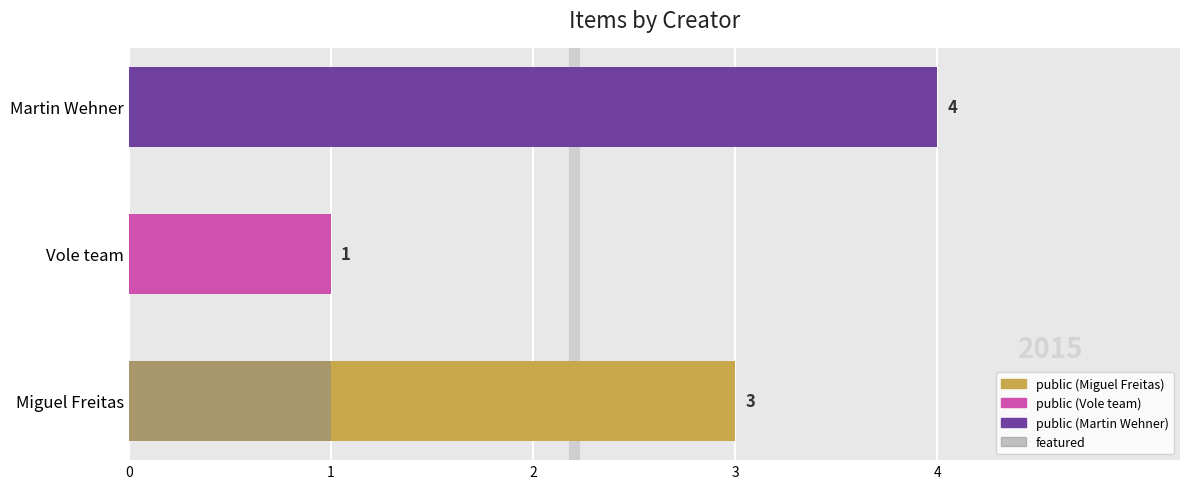

How many values in the featured series exceed 0?

1